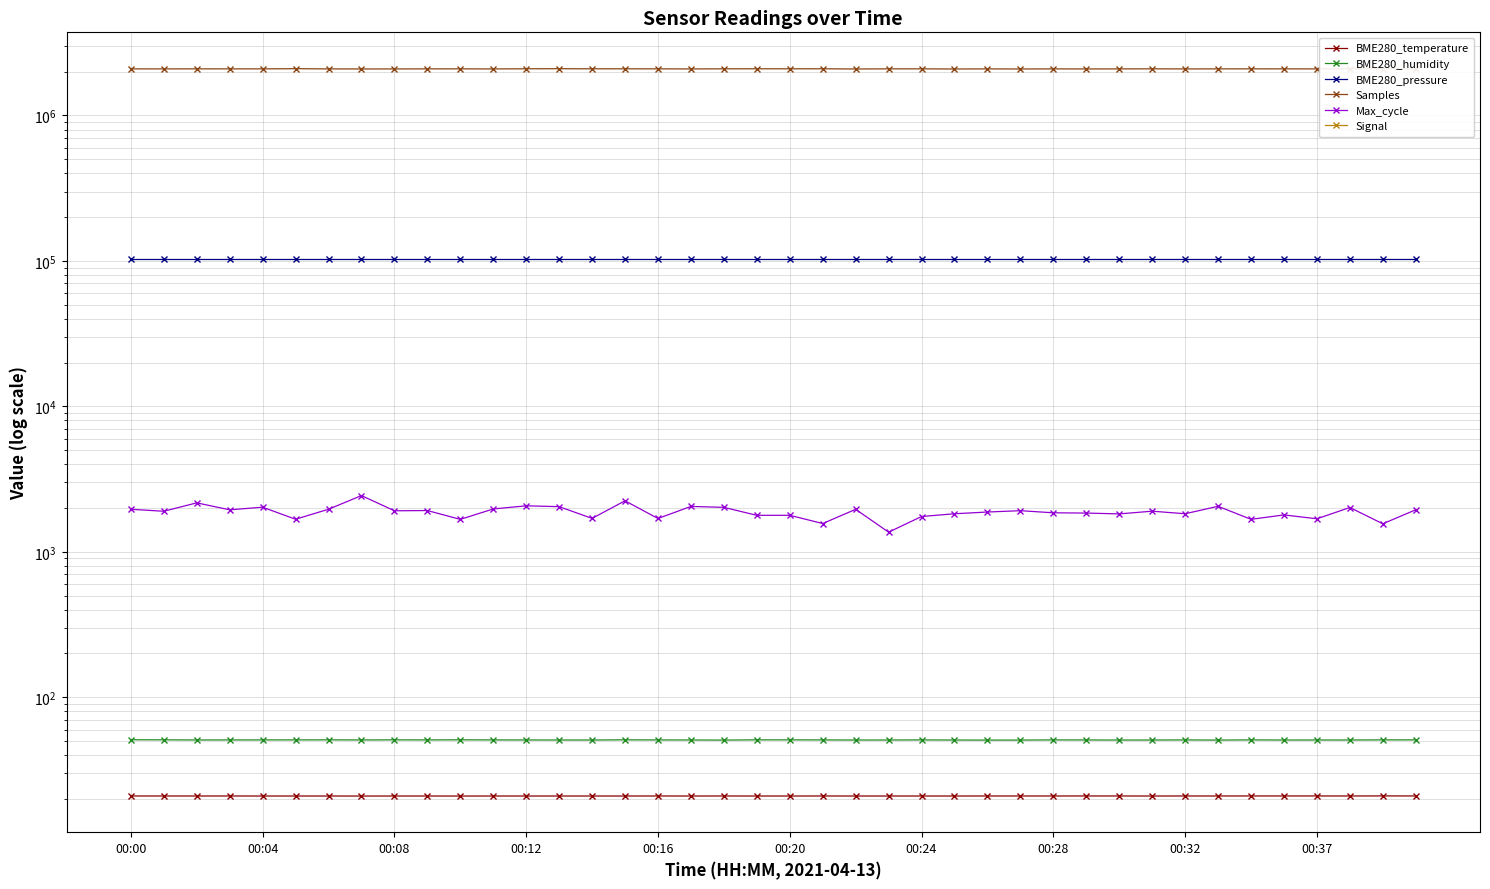

What is the difference between the highest and lowest values at 34?

2092131.0